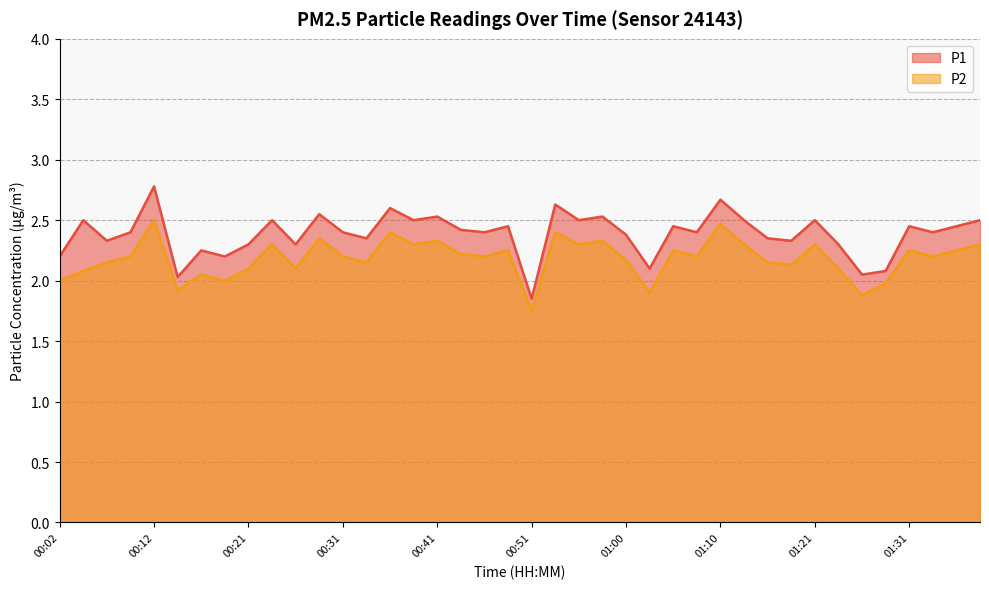

What is the label of the 38th point from the right?

00:07